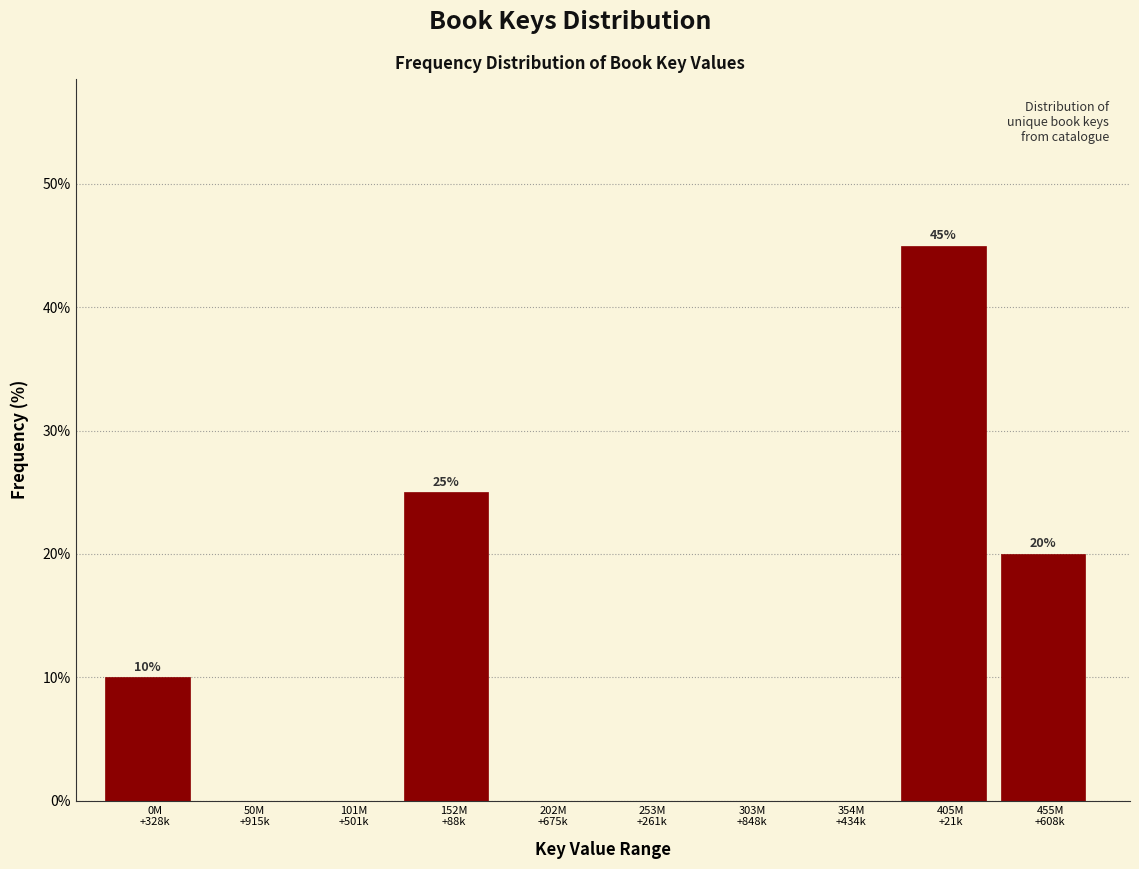

What is the greatest value displayed?

45